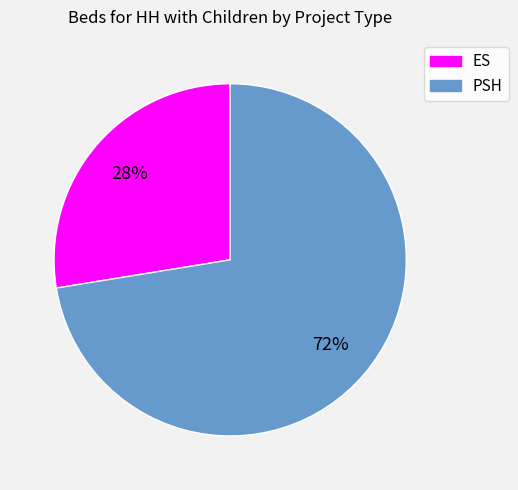

Is PSH the majority of the pie?

Yes